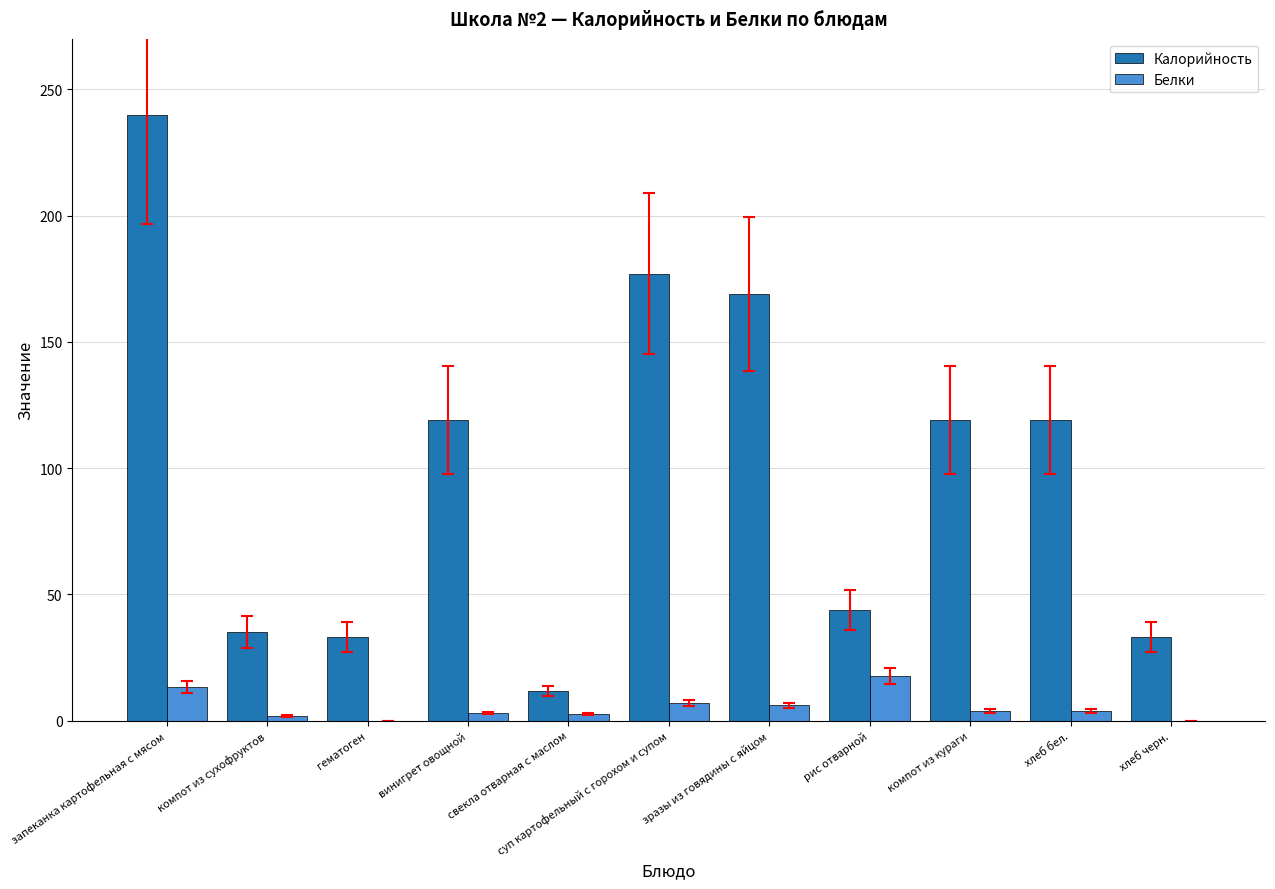

What is the highest value of the Белки series?

17.6